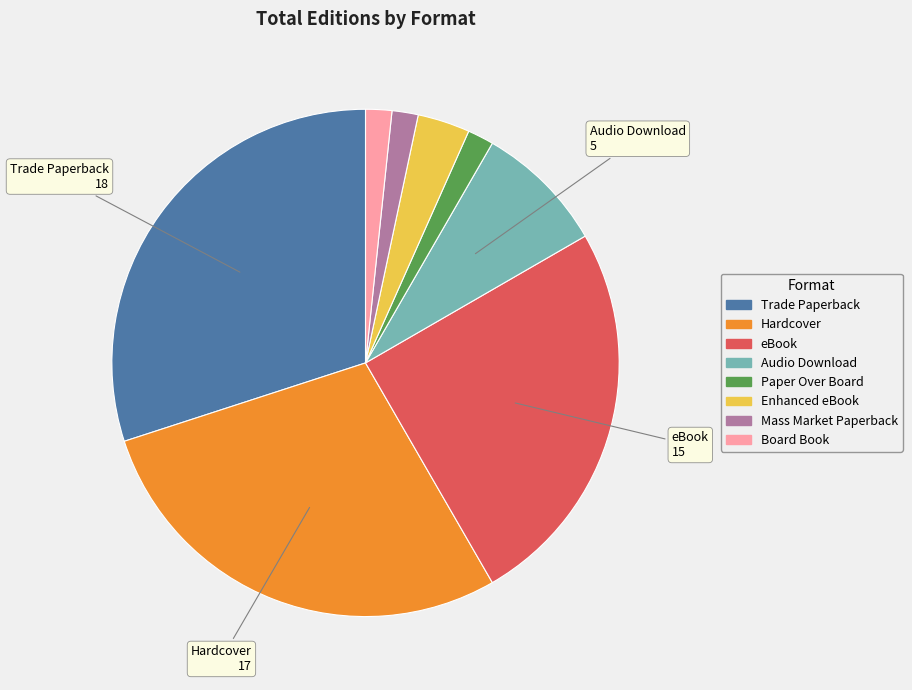

Approximately how many times larger is the value at eBook compared to Audio Download?

3.0